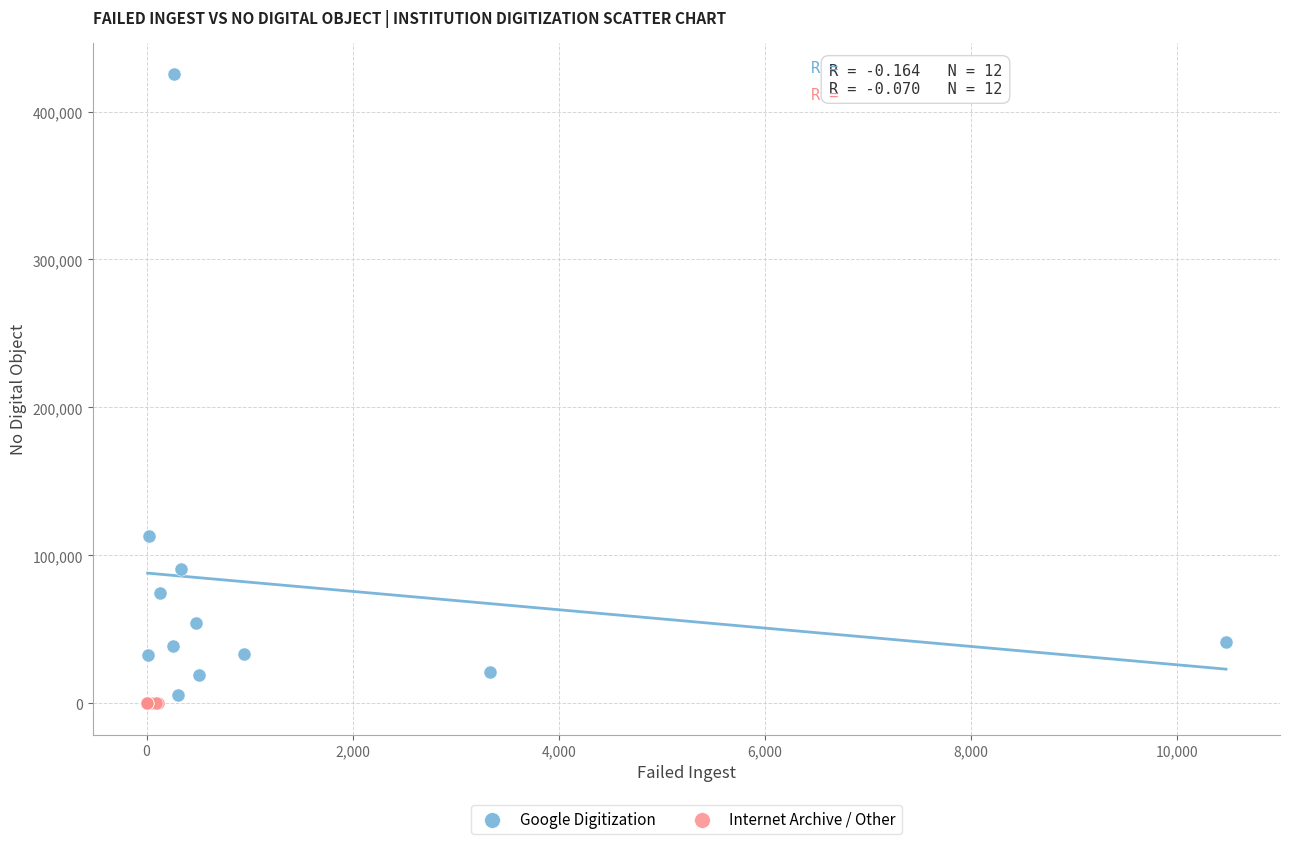

Which series has the largest Y range (max minus min)?

Google Digitization